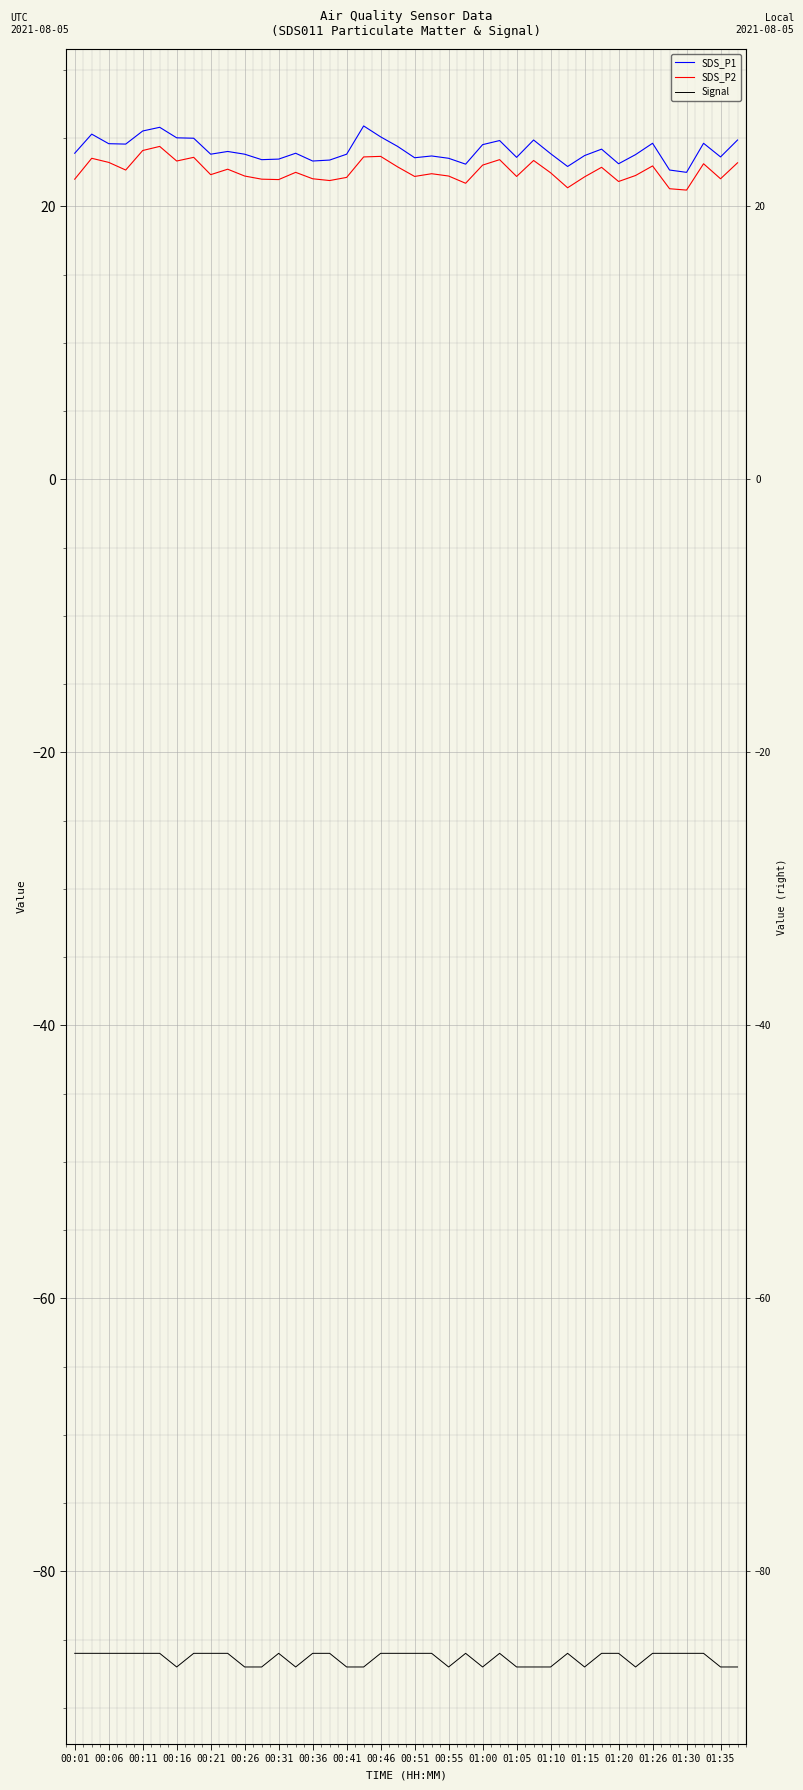

At how many categories does at least one series exceed -71?

40